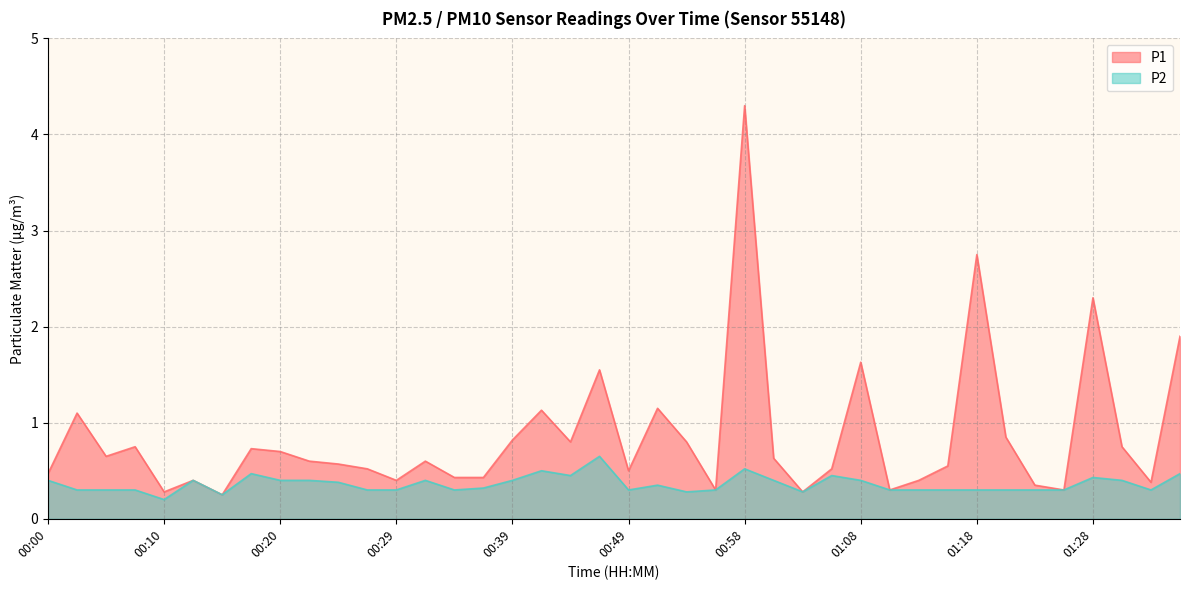

What is the sum of the P1 values at 00:58 and 00:00?

4.8